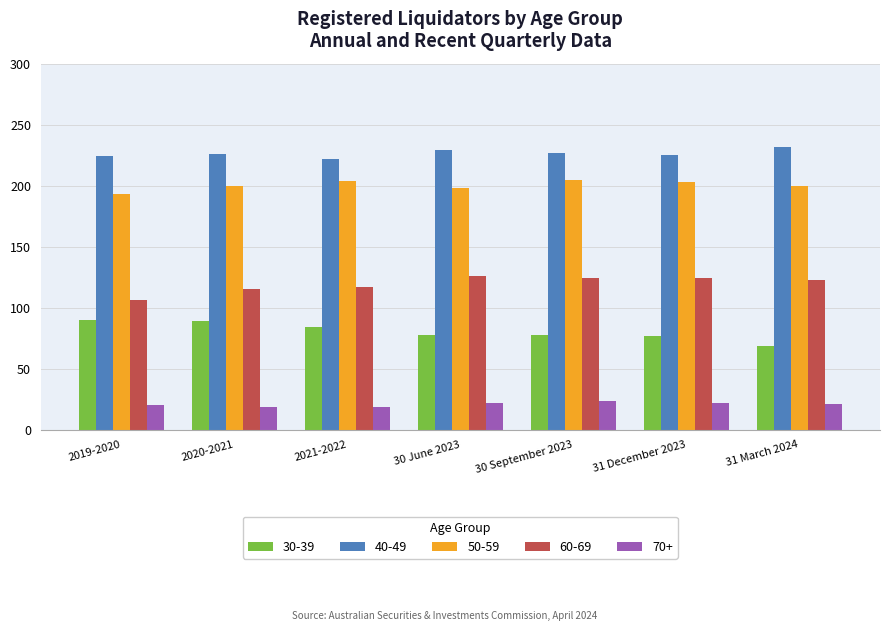

What is the approximate value of 30-39 at 30 June 2023, to the nearest 5?

80